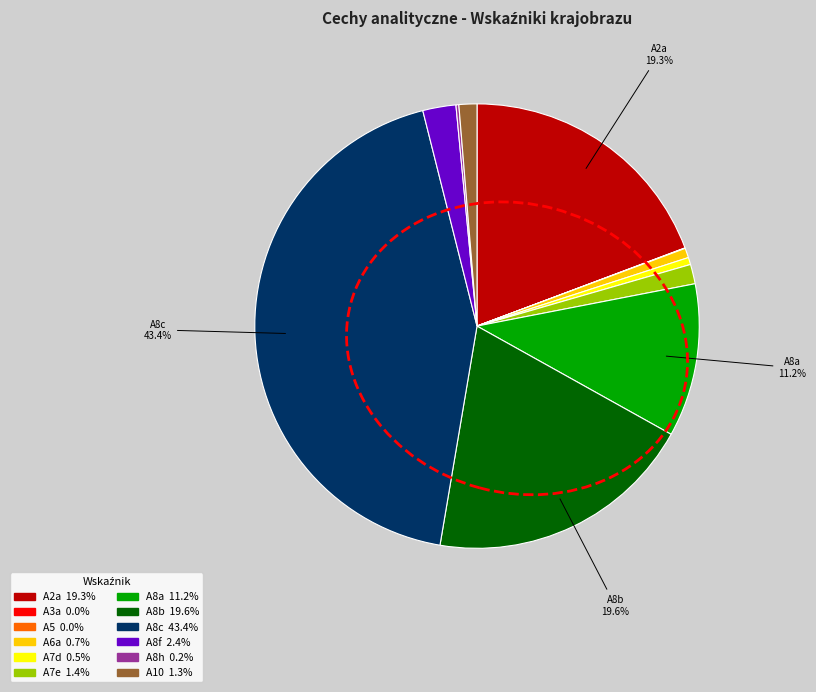

Does any single category account for the majority?

No